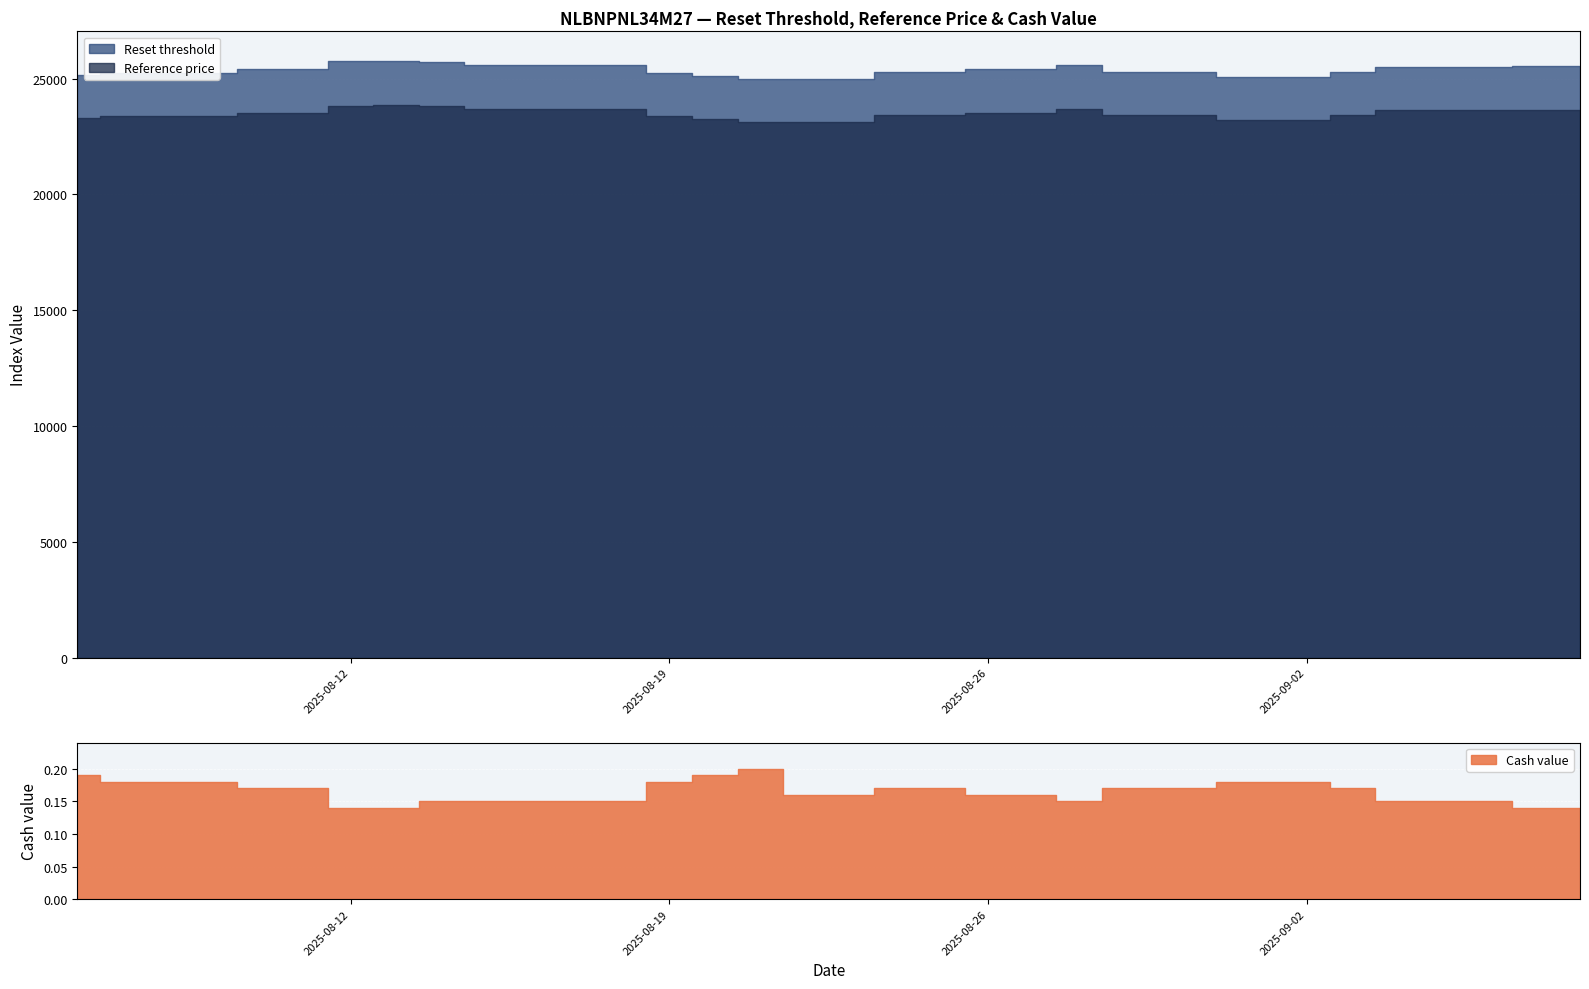

What is the greatest value displayed?

25757.0